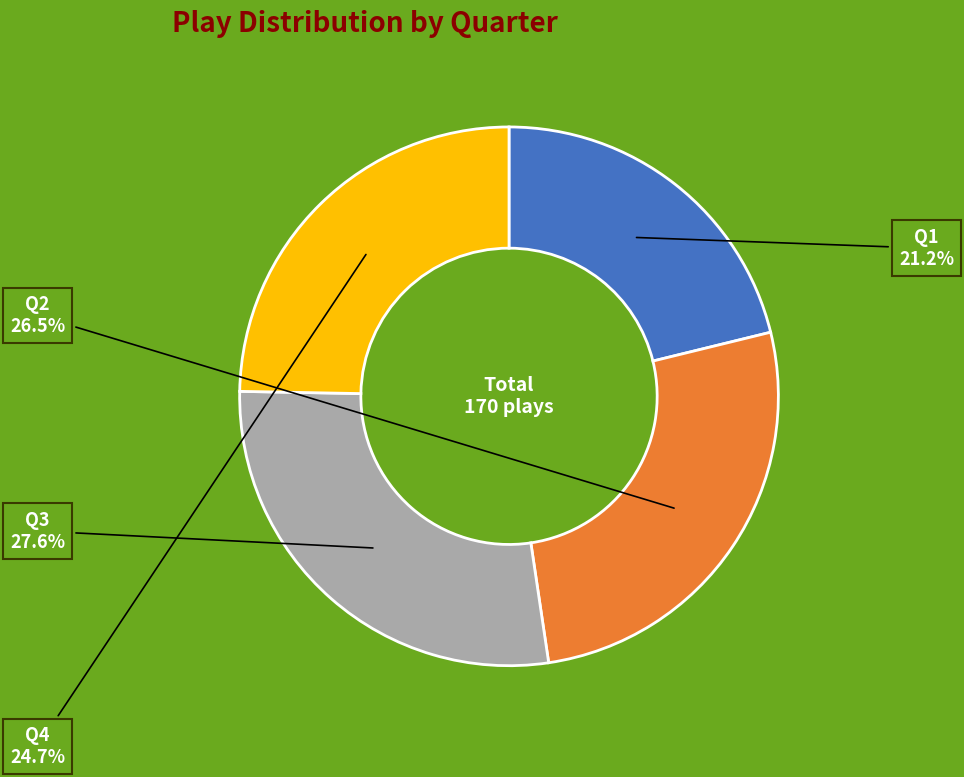

The Q4 slice represents 18% of the pie. True or false?

False